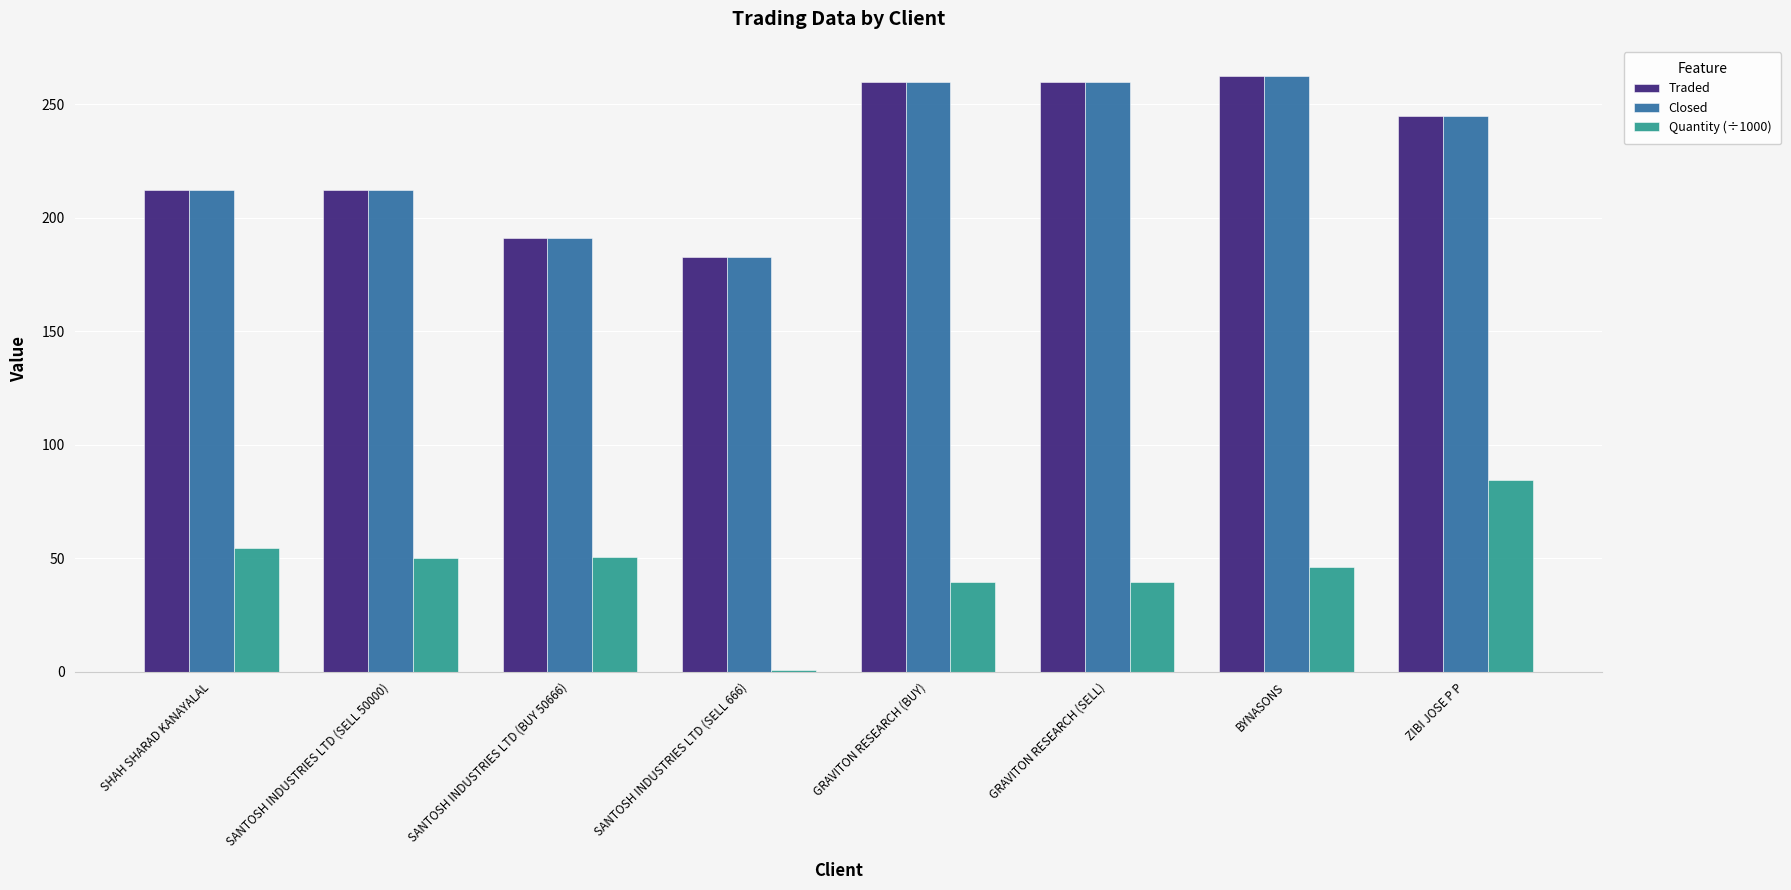

What are all the series names shown in the legend?

Traded, Closed, Quantity (÷1000)